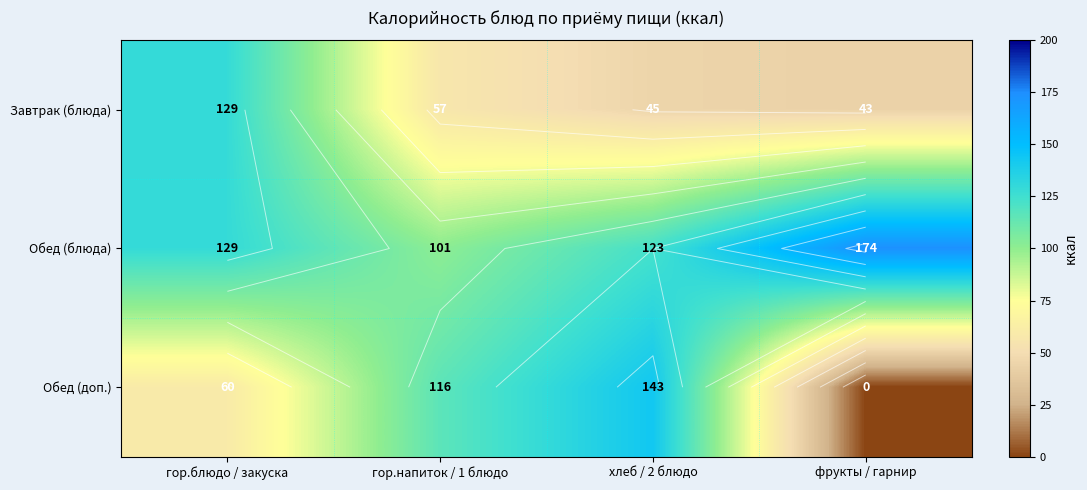

What is the total value across all series at хлеб / 2 блюдо?

311